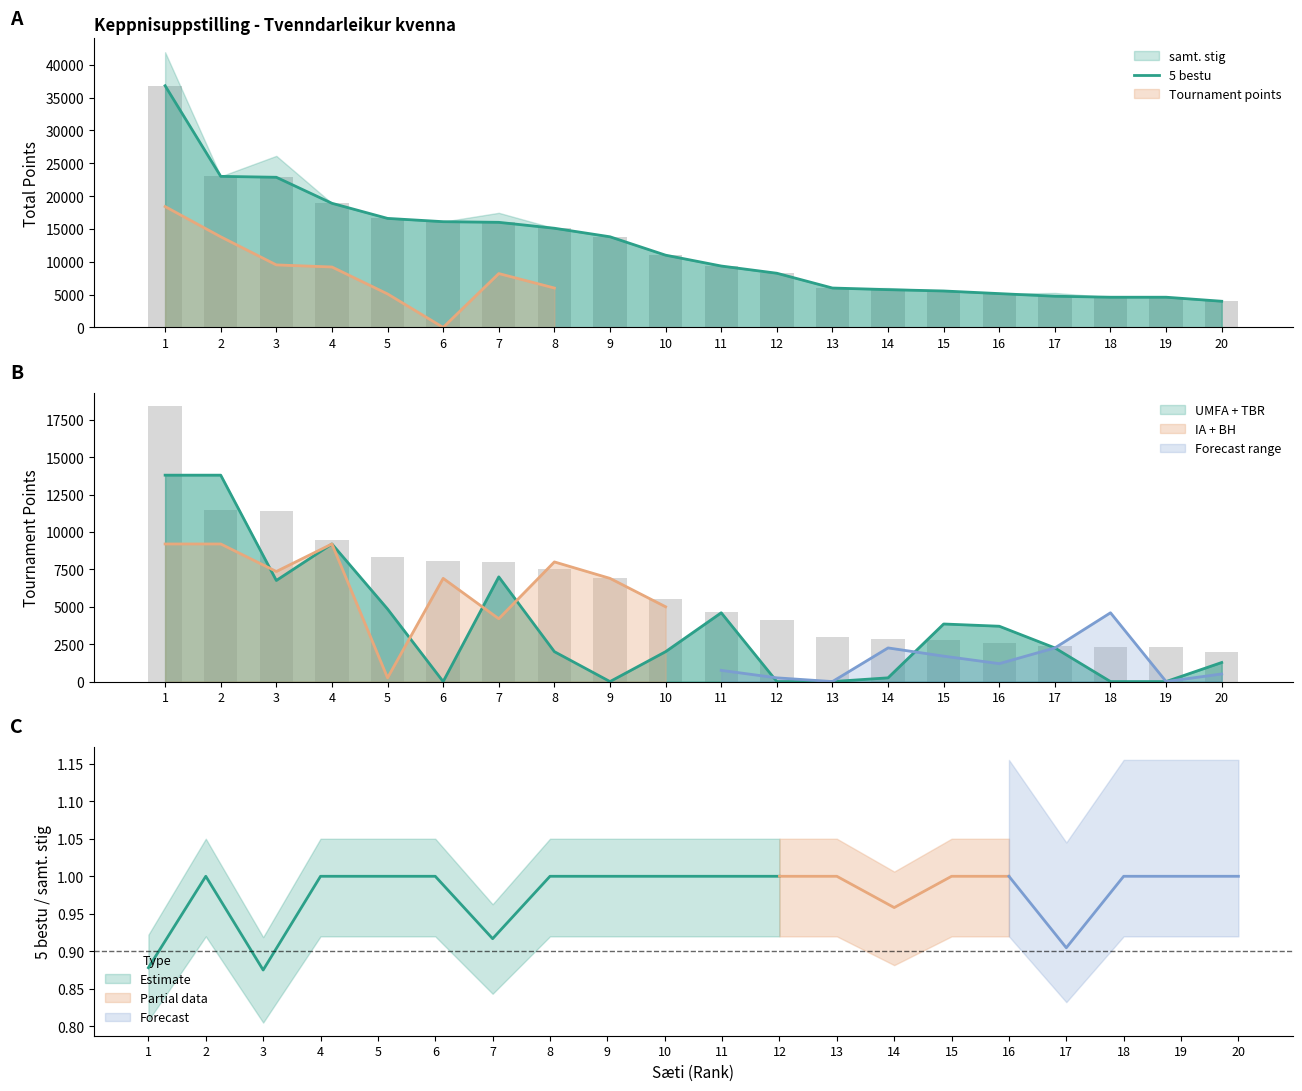

What is the approximate value at 19?

4600